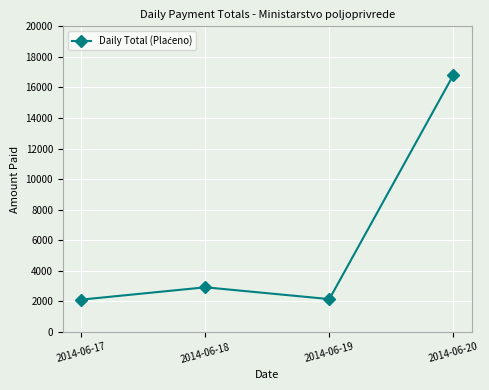

What is the difference between the maximum and minimum values?

14696.1